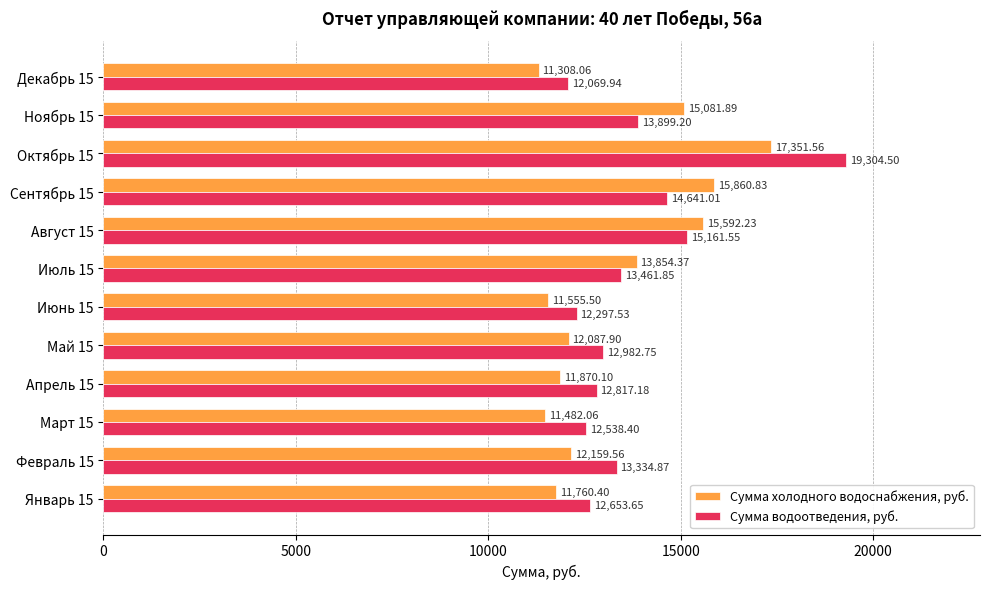

What is the difference between the Сумма водоотведения, руб. values at Апрель 15 and Ноябрь 15?

1082.0